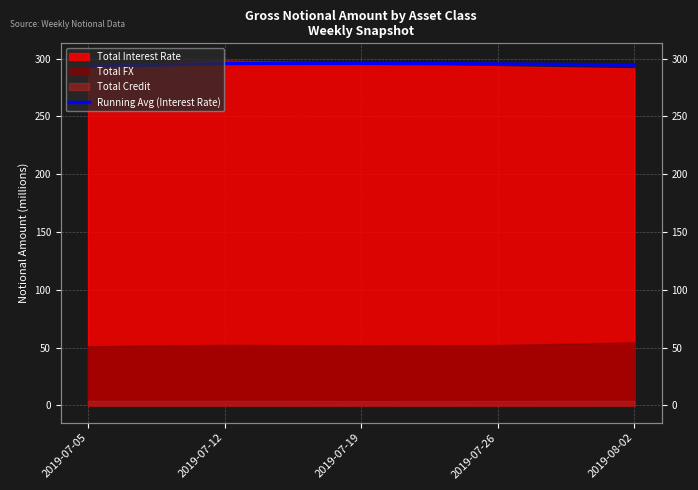

Reading right to left, list all the values displayed in this chart.

294.5	295.2	295.9	295.7	293.2